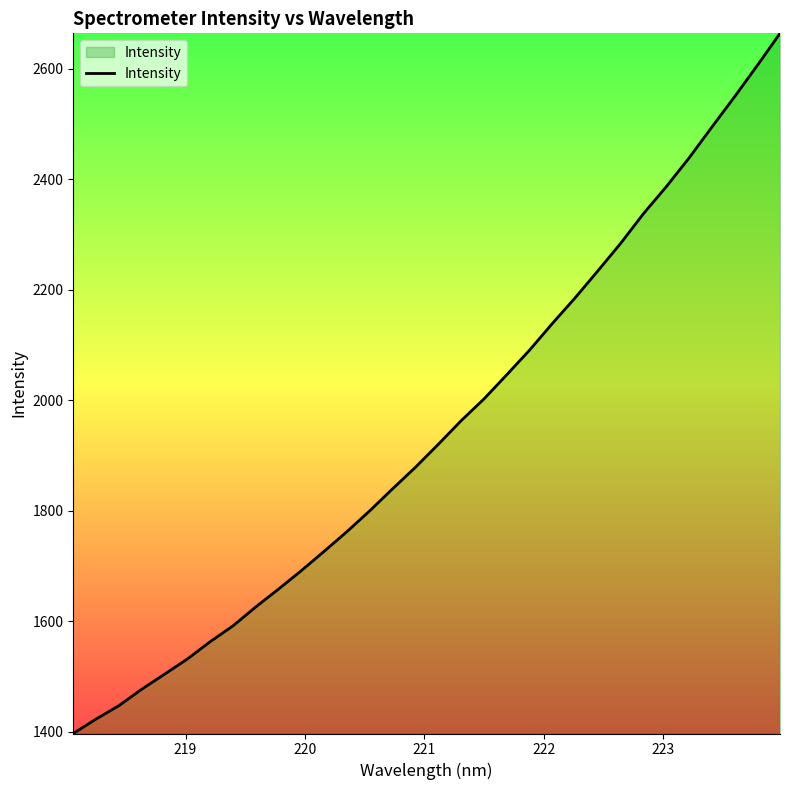

What is the difference between the maximum and minimum values?

1268.0